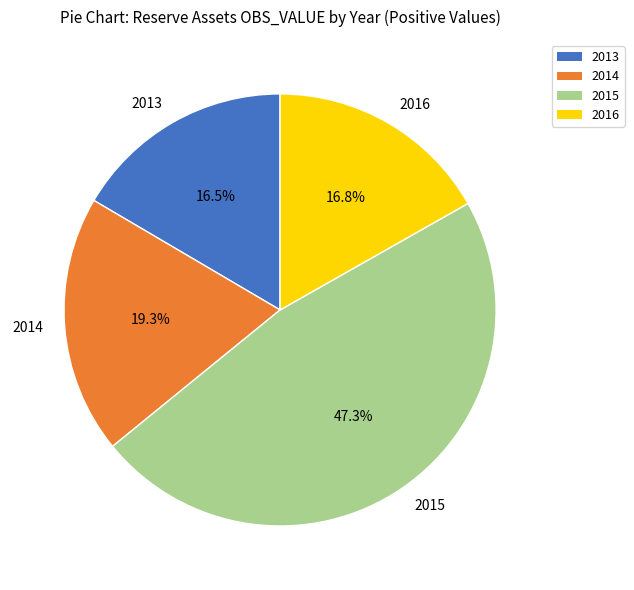

Between 2014 and 2016, which is larger?

2014